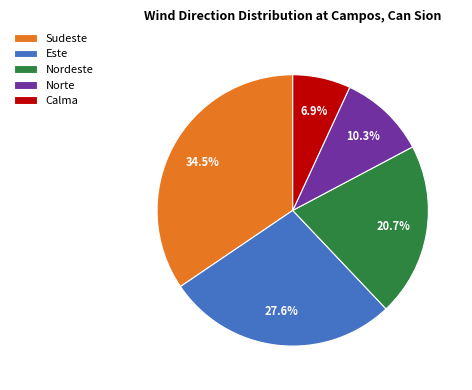

Does any single category account for the majority?

No